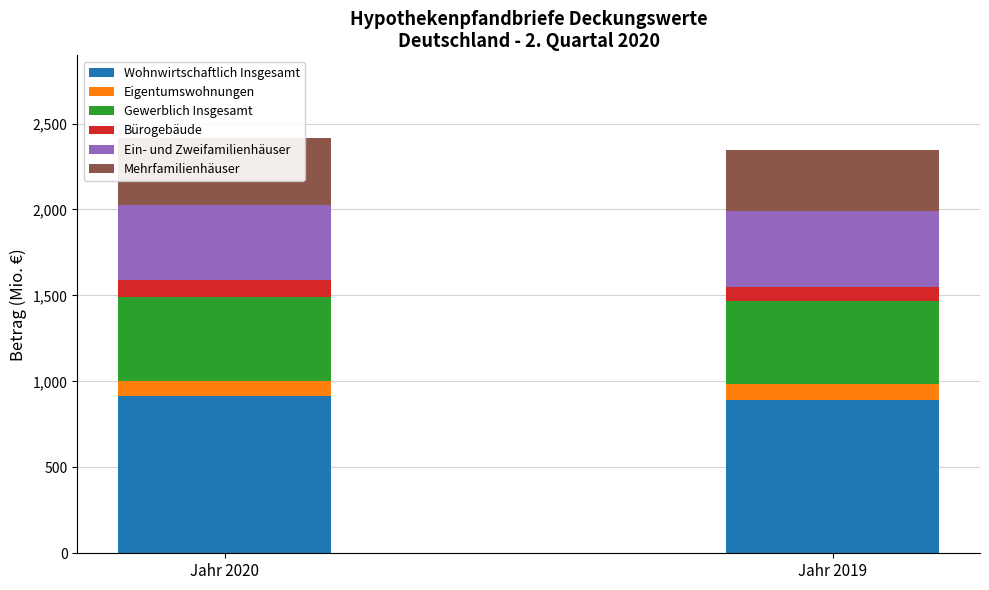

At which label does Eigentumswohnungen first exceed 94?

Jahr 2019